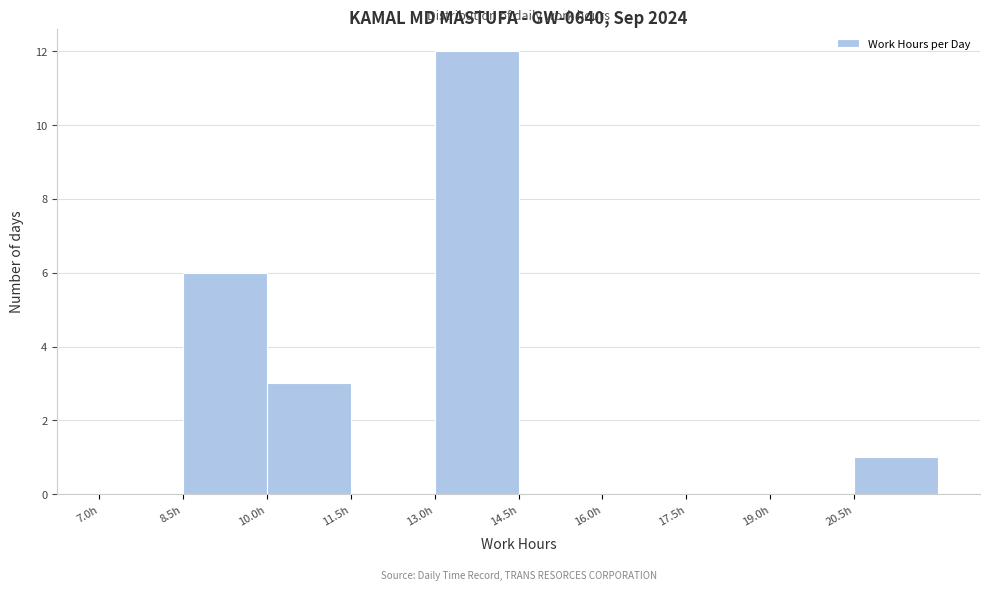

Reading left to right, transcribe this chart: for each bar, give the range it covers on the x-axis and its height. Neither the bar edges nor the heights are printed on the chart, so give them approximately, as read against the axes.

7.0 to 8.5: 0
8.5 to 10.0: 6
10.0 to 11.5: 3
11.5 to 13.0: 0
13.0 to 14.5: 12
14.5 to 16.0: 0
16.0 to 17.5: 0
17.5 to 19.0: 0
19.0 to 20.5: 0
20.5 to 22.0: 1